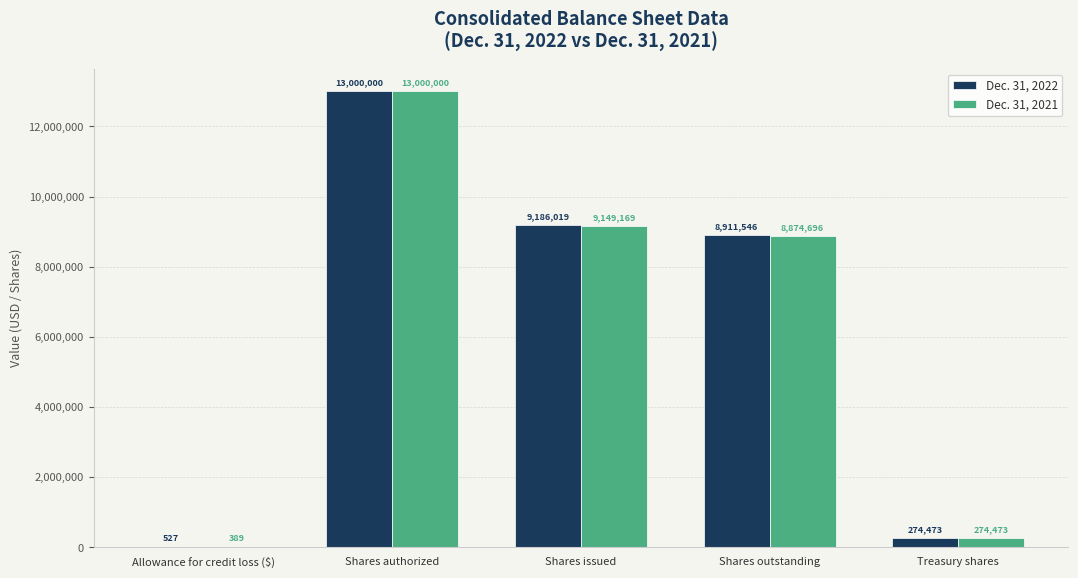

How many data points does each series have?

5